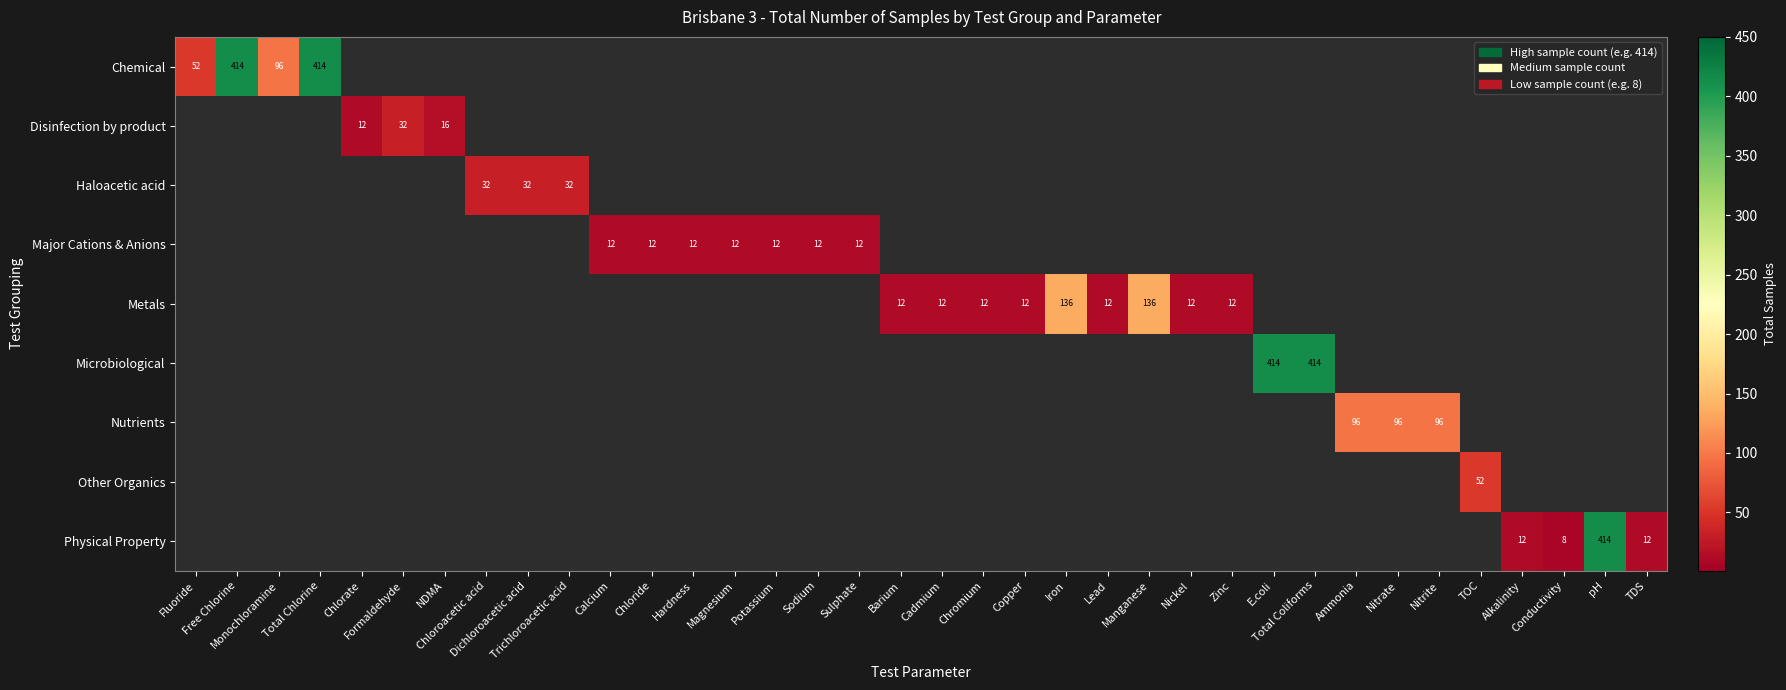

The value of Major Cations & Anions at TDS is 0. True or false?

True